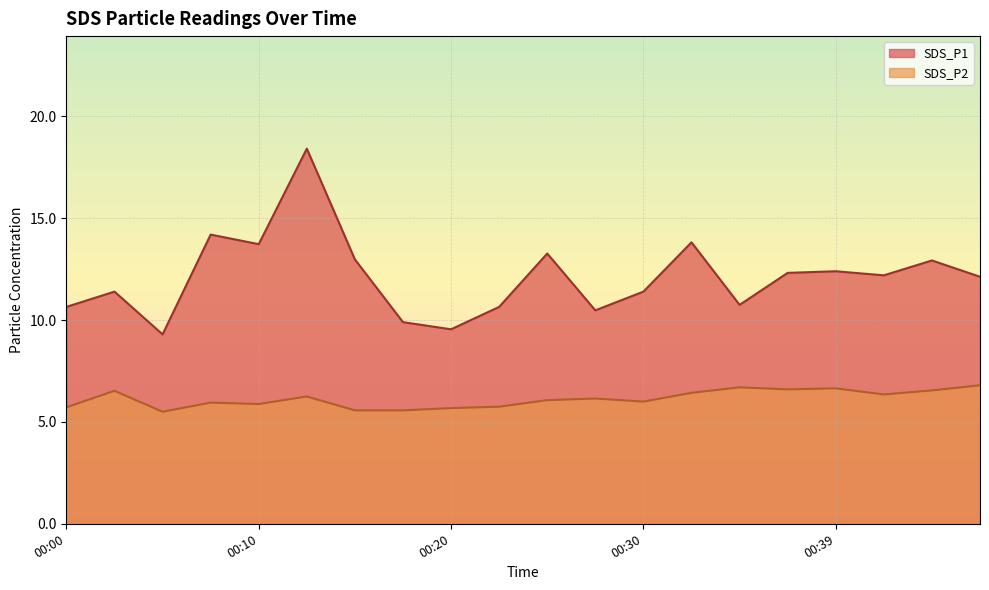

List the labels in order of SDS_P1 value, smallest first.

00:05, 00:20, 00:18, 00:27, 00:00, 00:22, 00:35, 00:03, 00:30, 00:47, 00:42, 00:37, 00:39, 00:45, 00:15, 00:25, 00:10, 00:32, 00:08, 00:13